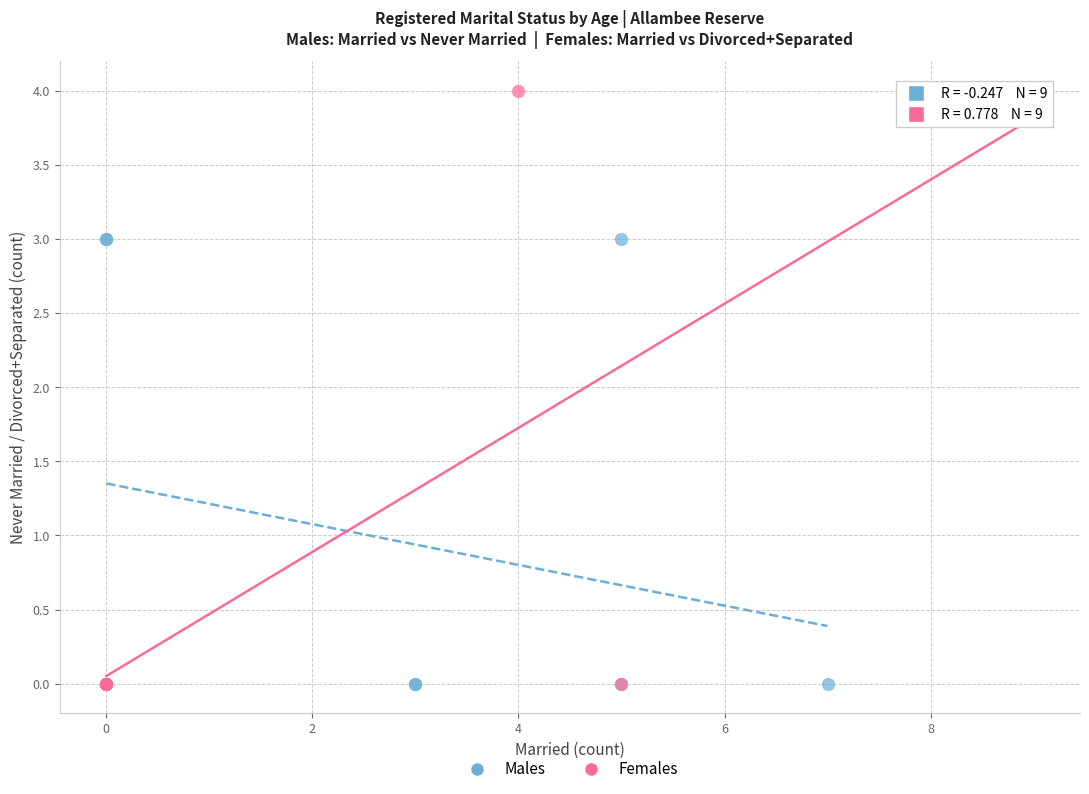

Which series reaches the maximum Y coordinate?

Females